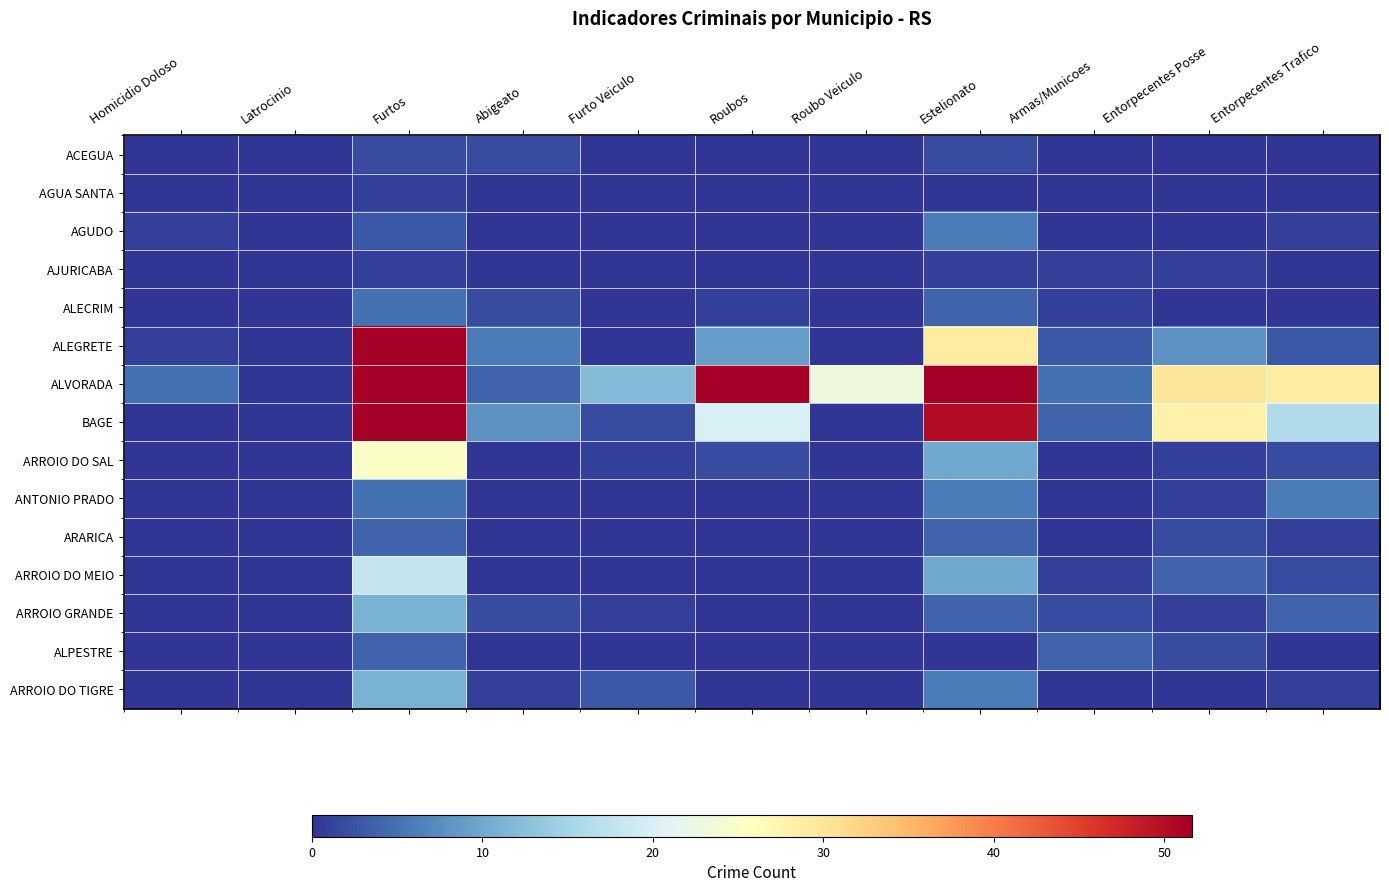

Which series has the largest total across all categories?

ALVORADA